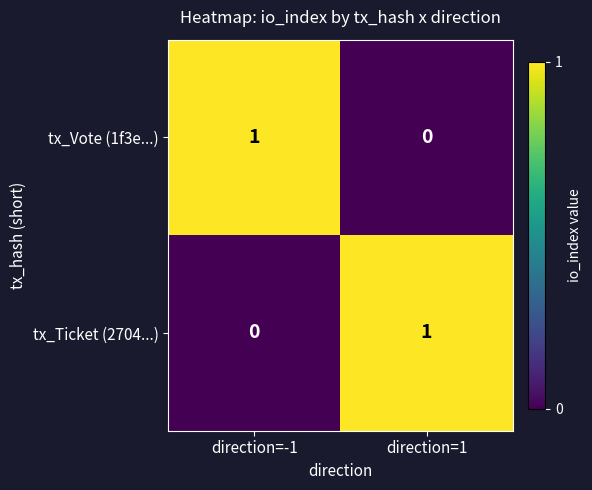

Rank the series at direction=1 from lowest to highest value.

tx_Vote (1f3e...), tx_Ticket (2704...)